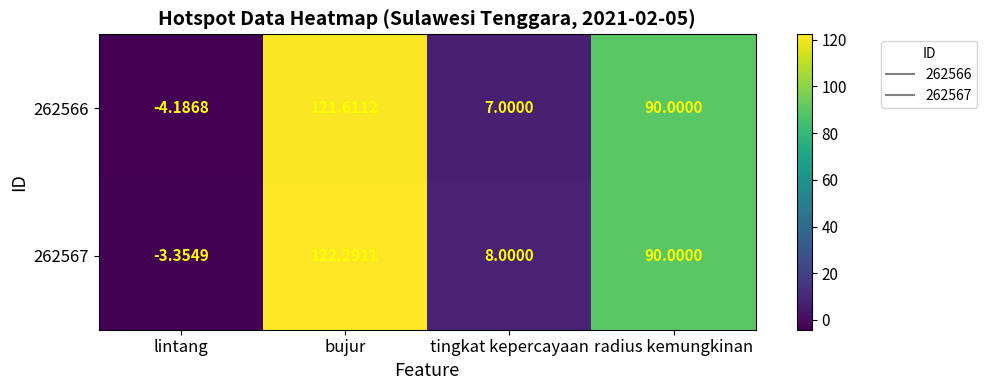

How many distinct data groups are displayed?

2